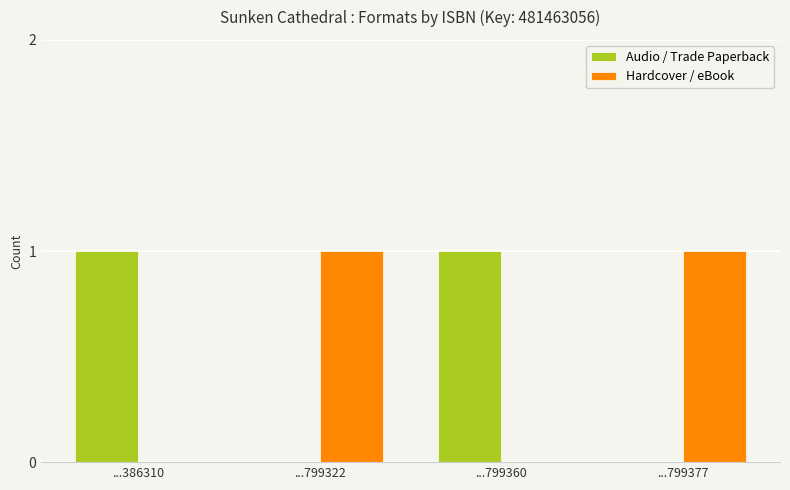

Count the number of categories in the chart.

4